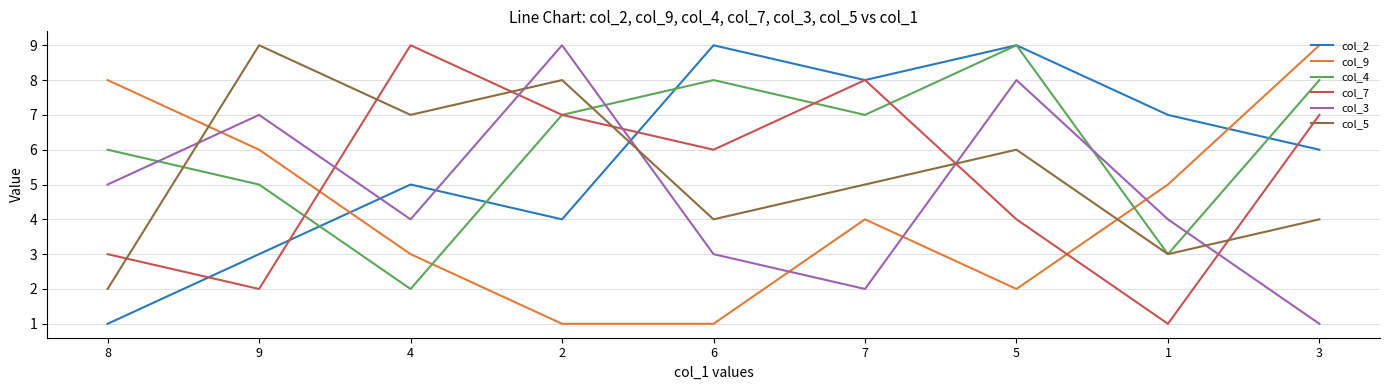

The value of col_7 at 5 is 1. True or false?

False